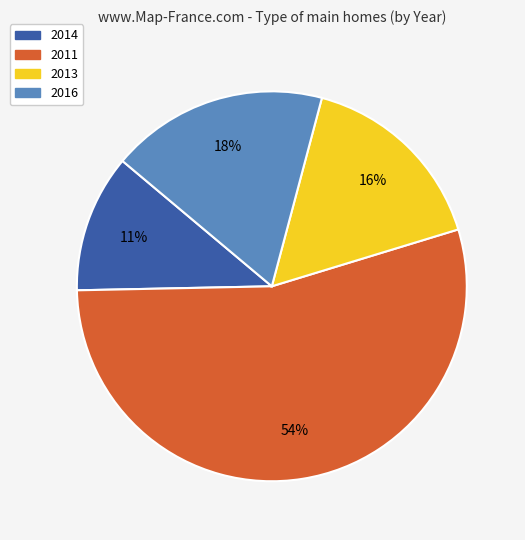

Count the number of slices in the pie.

4